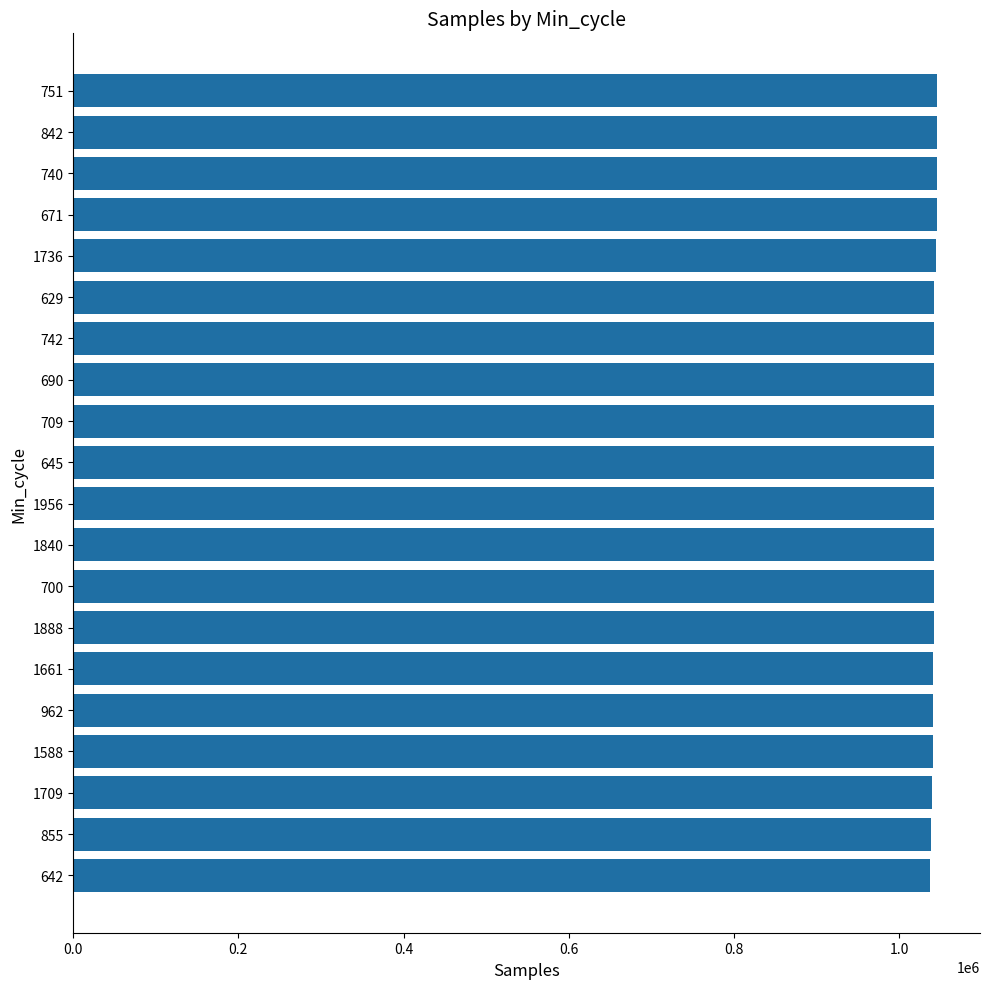

What is the difference between the maximum and minimum values?

7689